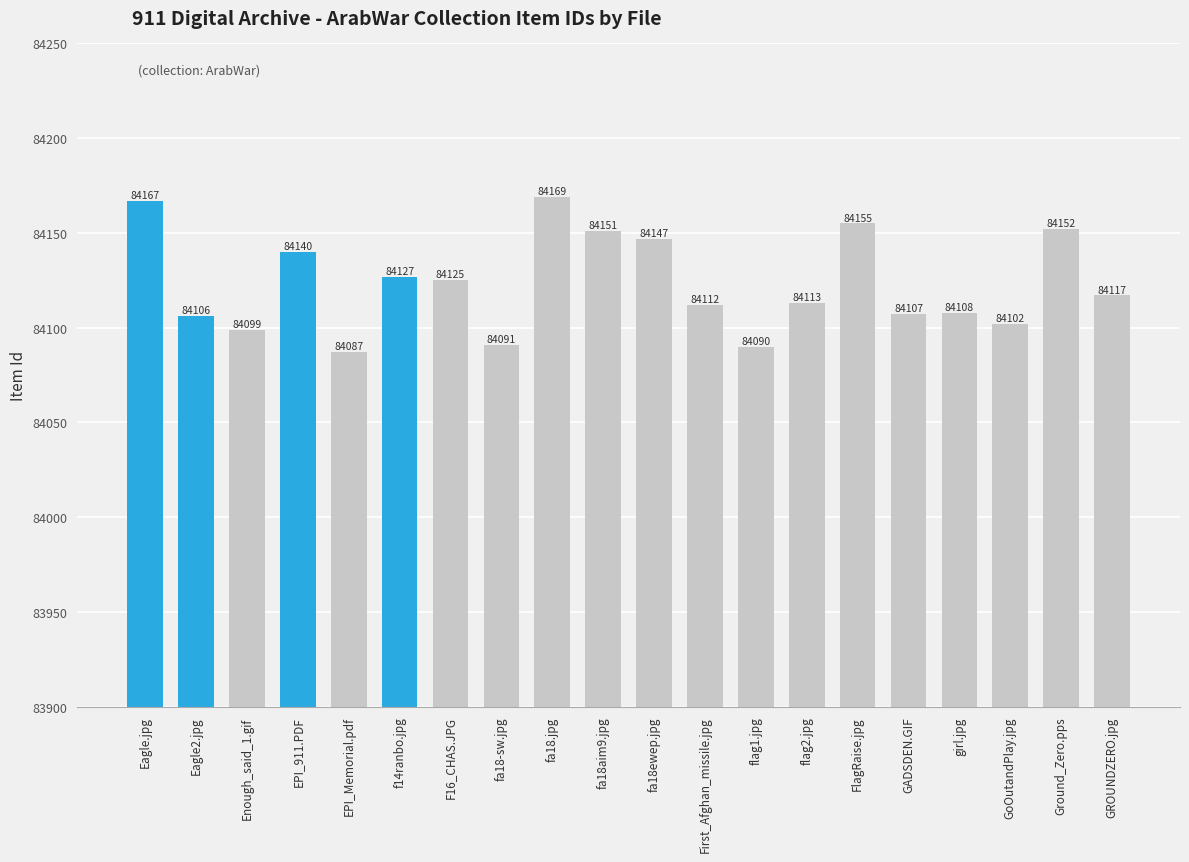

Are the bars horizontal?

No